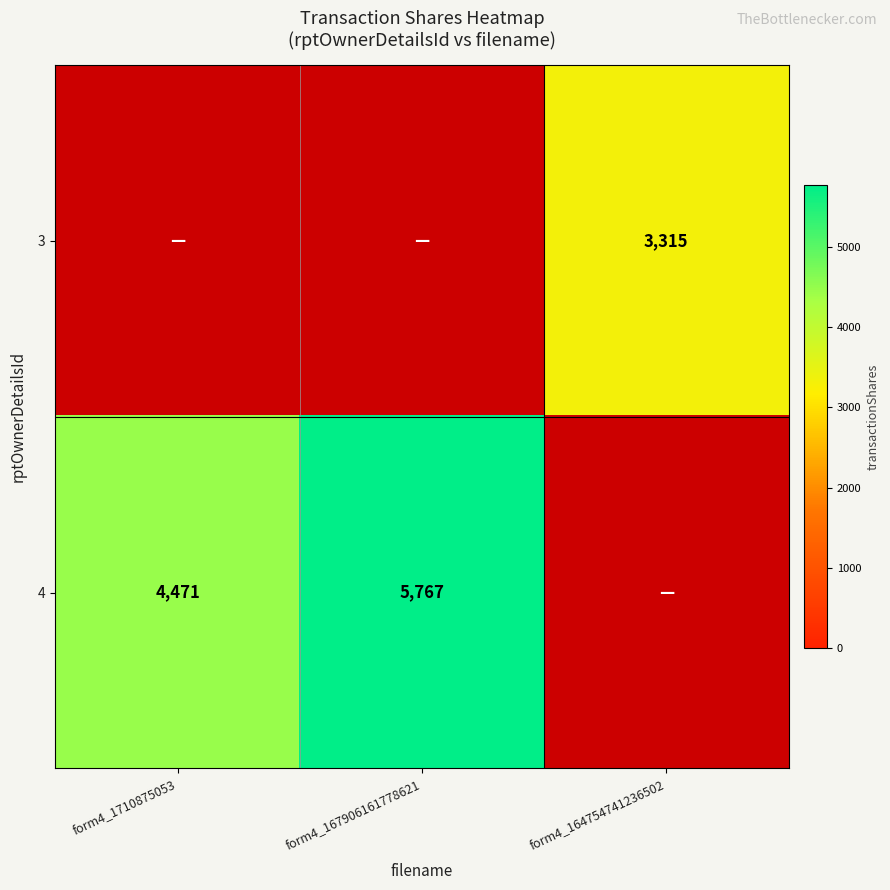

Is it true that 3 equals 924 at form4_164754741236502?

False